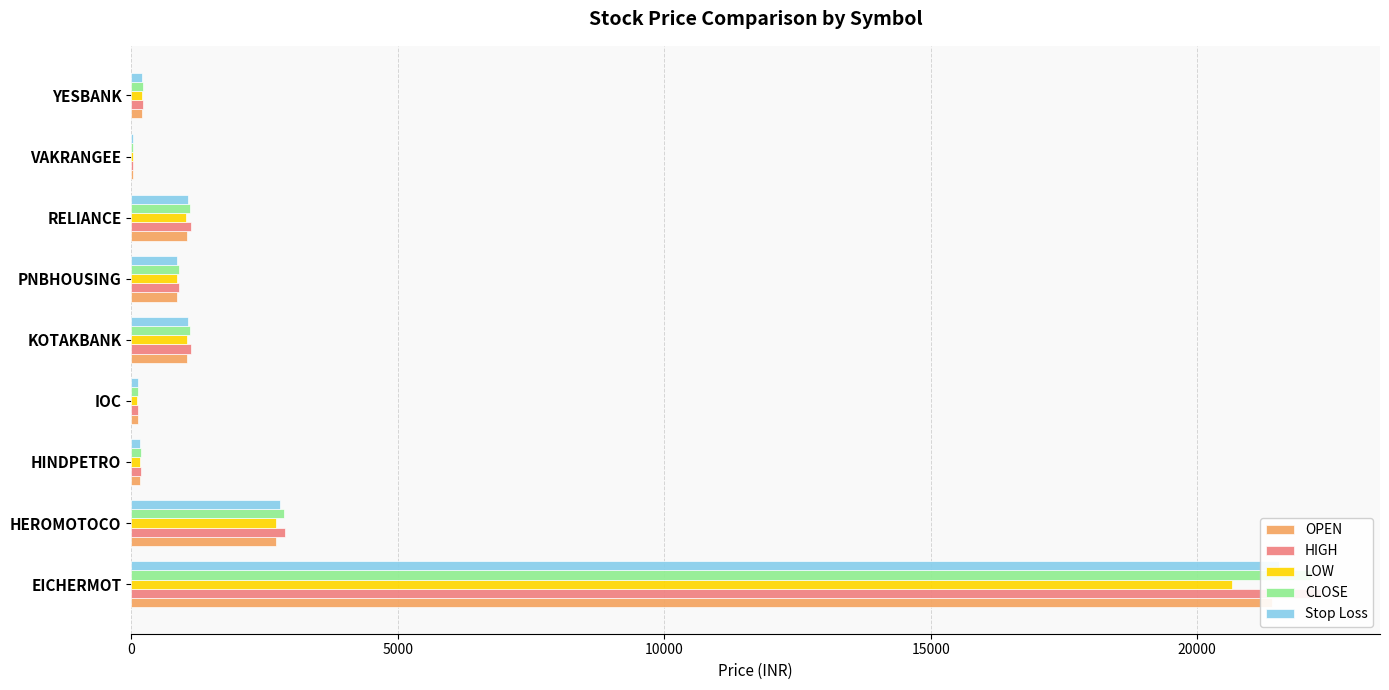

Is it true that Stop Loss equals 1068.2 at KOTAKBANK?

True